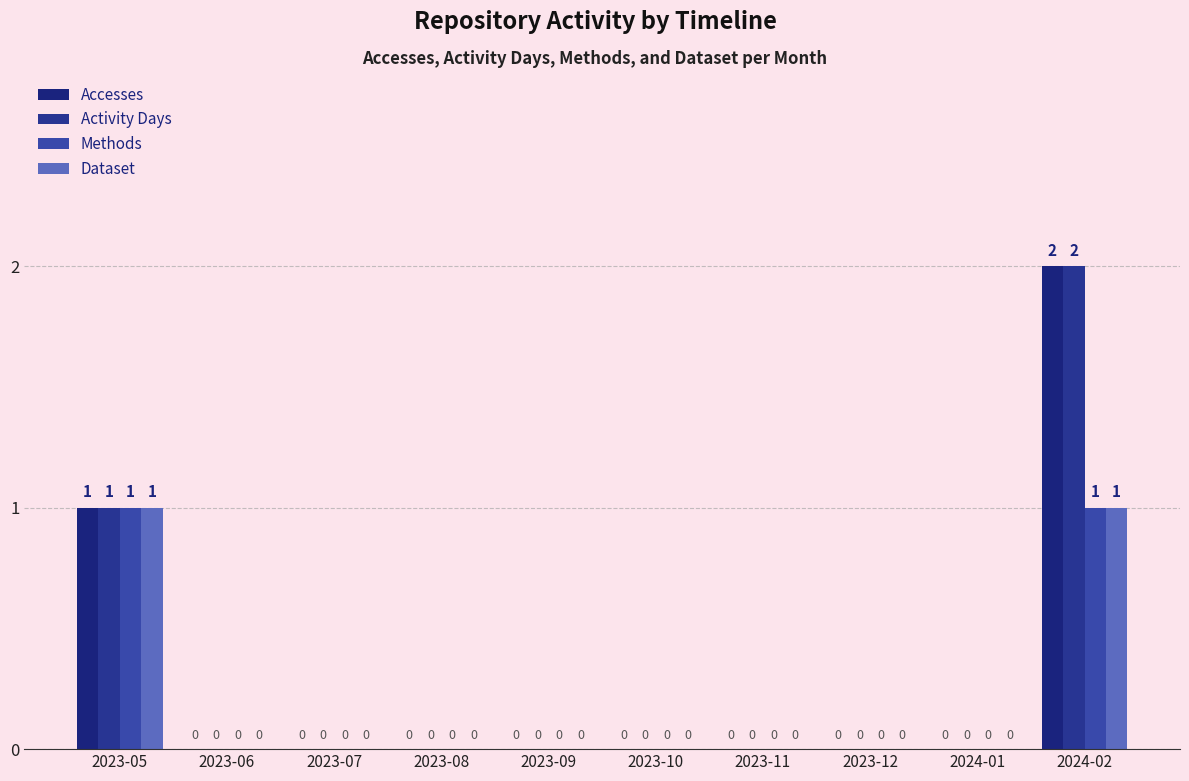

How many data points in Dataset are above 0?

2